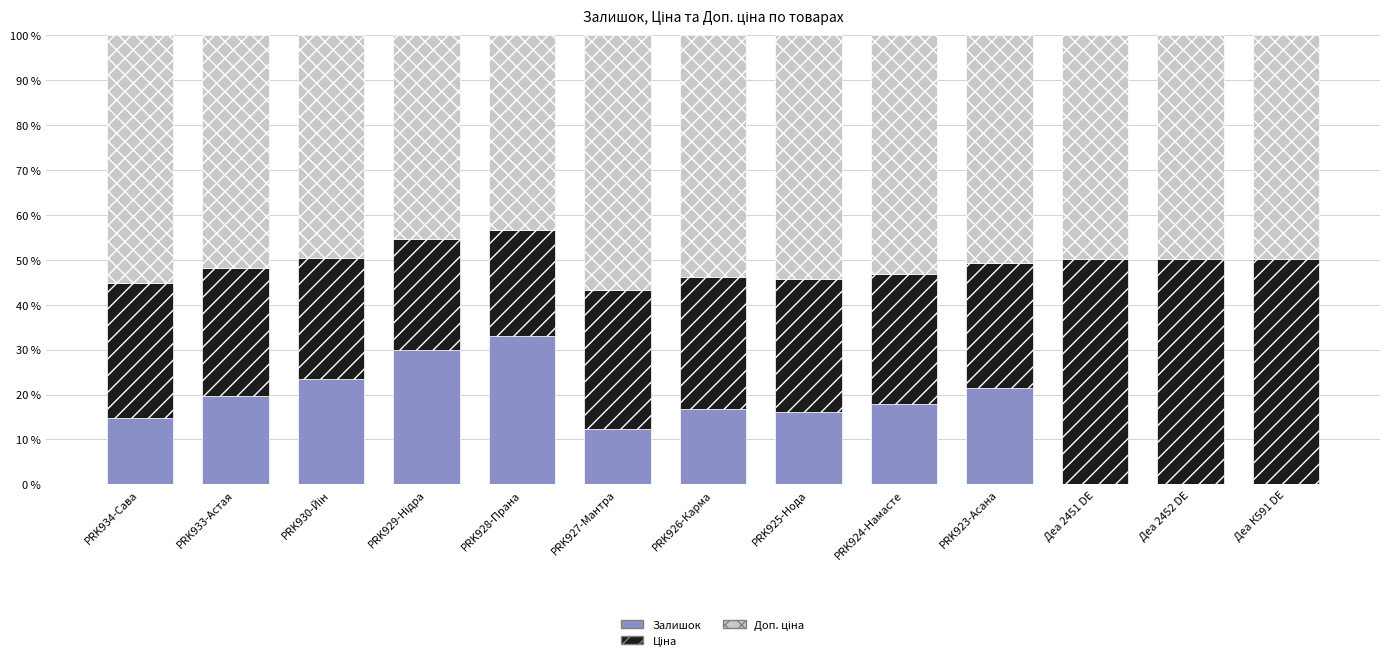

The value of Залишок at PRK928-Прана is 33.0. True or false?

True